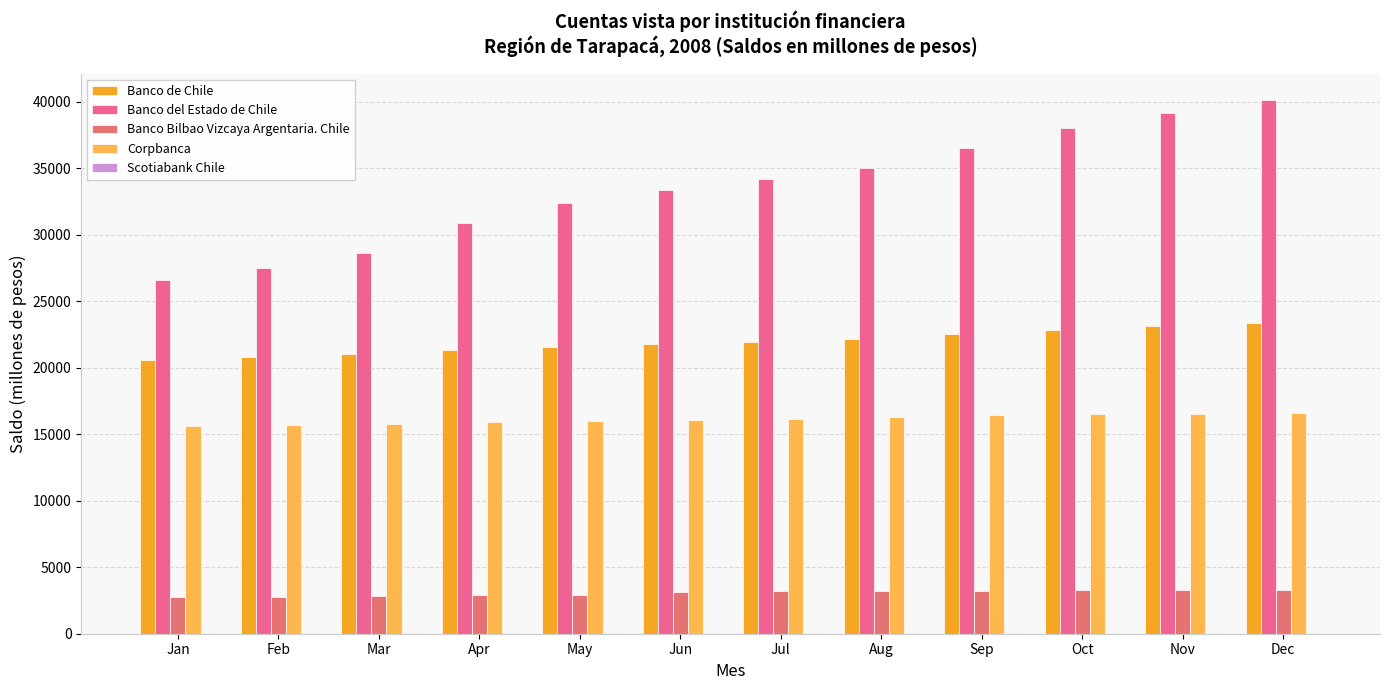

How many groups of bars are there?

12